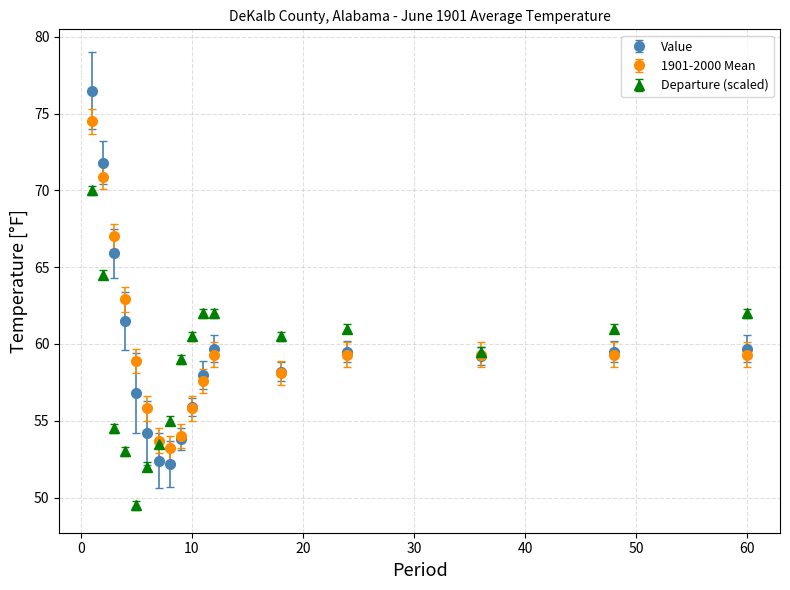

Which series has the widest spread of values?

Value